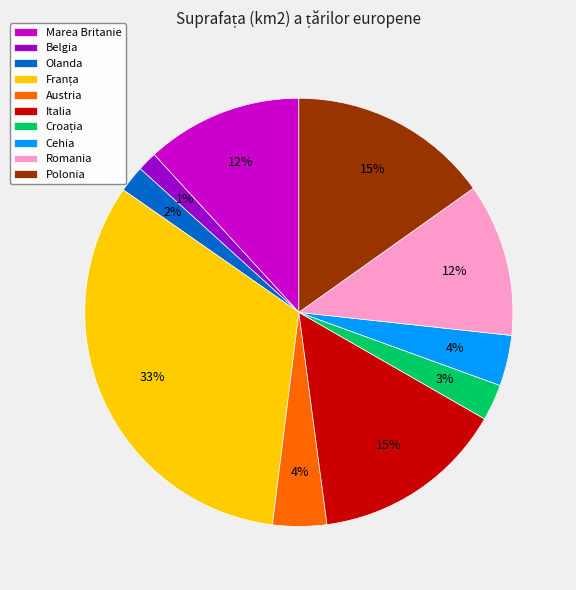

How many slices are in this pie chart?

10